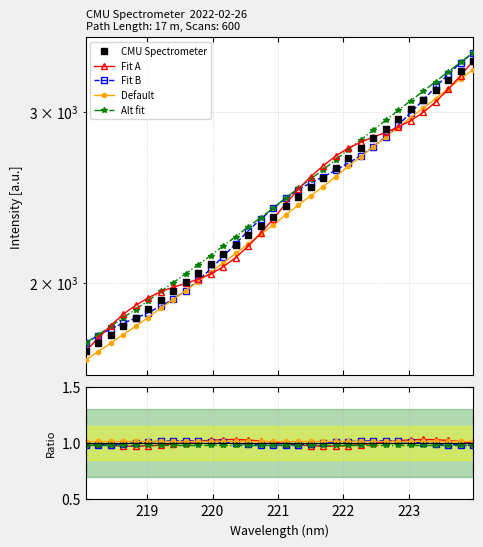

Does the chart have visible grid lines?

Yes